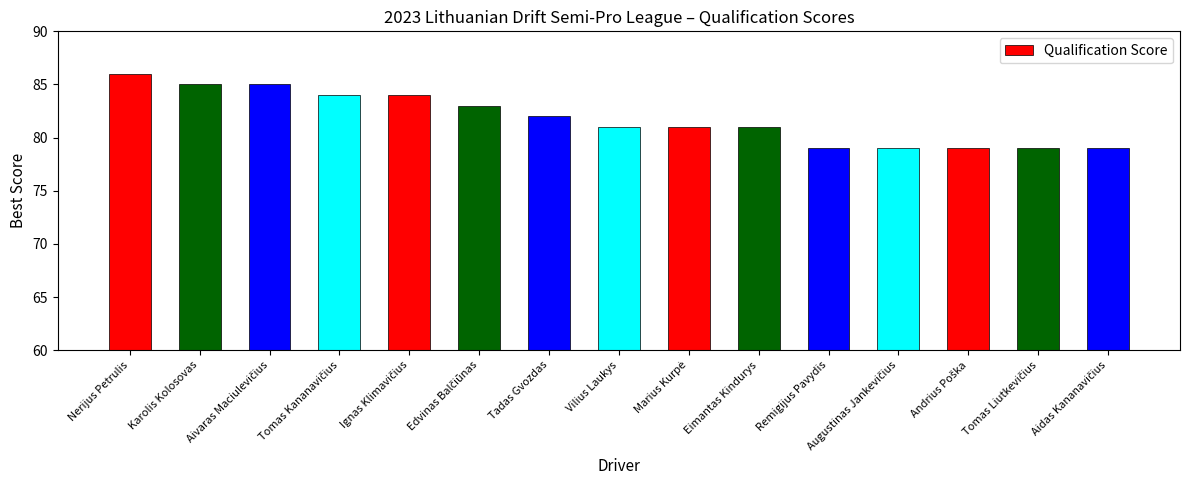

The value at Eimantas Kindurys is 81. True or false?

True